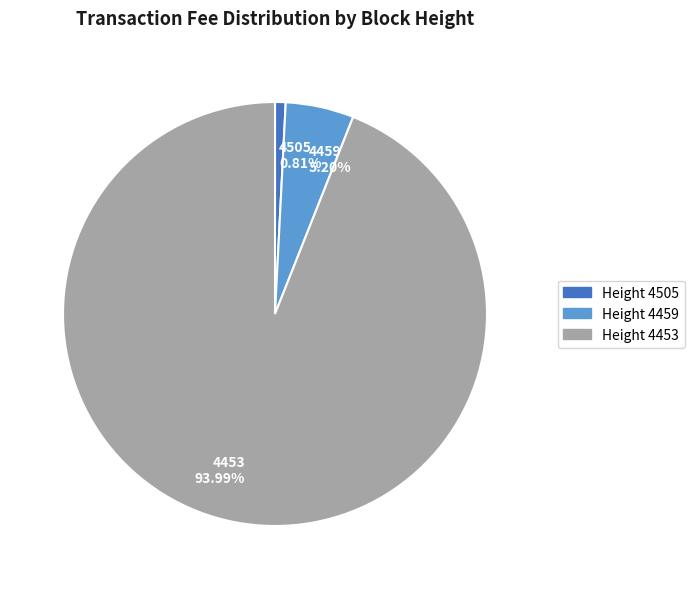

Do Height 4453 and Height 4505 together represent more than half of the pie?

Yes